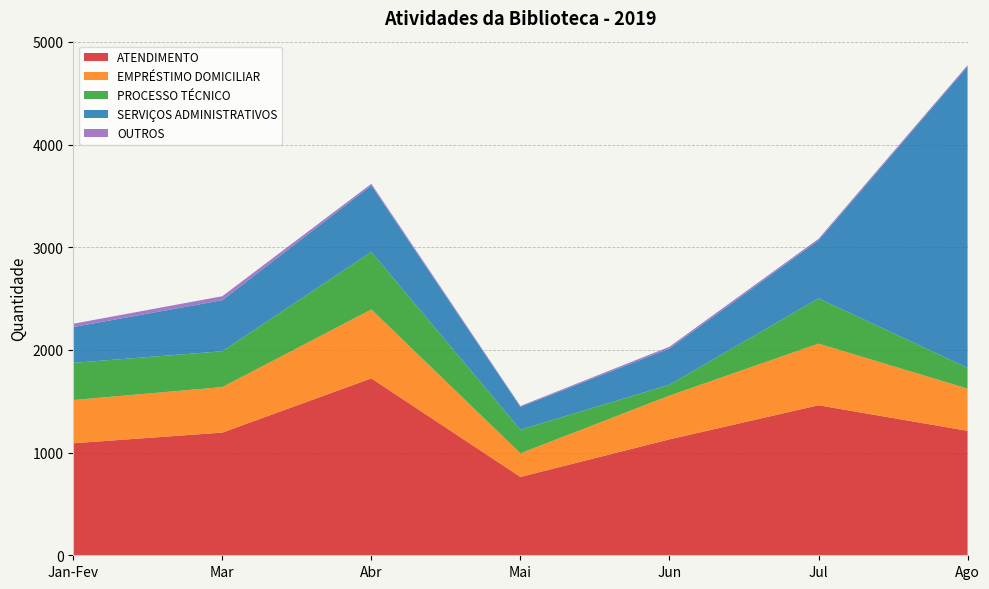

Reading left to right, list all the values displayed in this chart.

ATENDIMENTO: 1091	1195	1723	763	1129	1461	1212
EMPRÉSTIMO DOMICILIAR: 421	443	671	230	426	600	411
PROCESSO TÉCNICO: 362	349	561	230	106	441	203
SERVIÇOS ADMINISTRATIVOS: 349	497	647	222	353	565	2935
OUTROS: 32	39	16	9	17	15	12